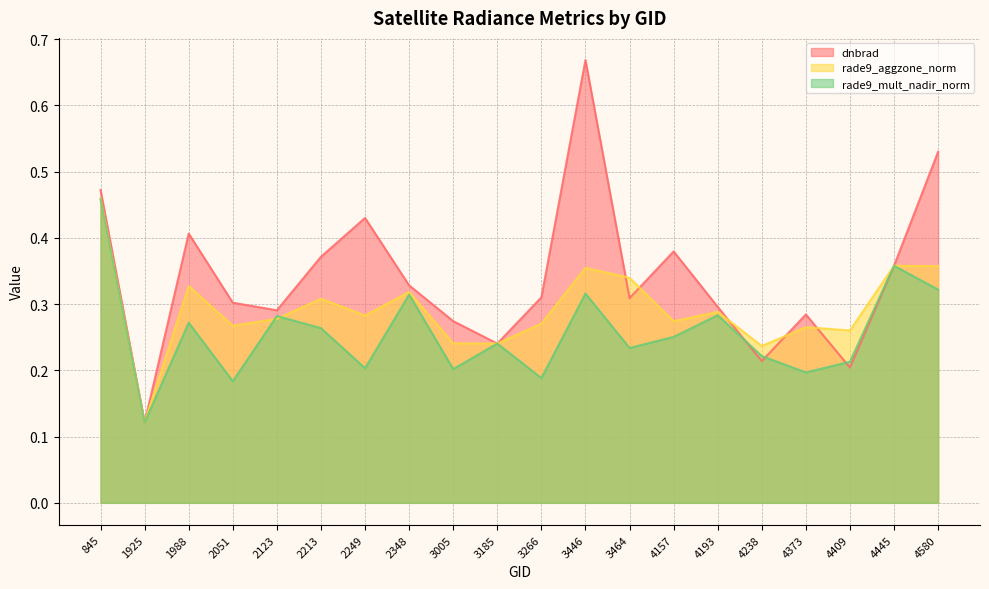

Which series has the largest total across all categories?

dnbrad